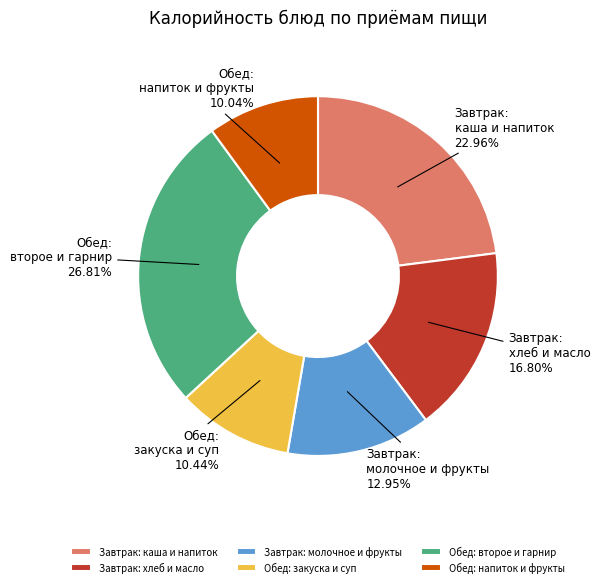

Do Завтрак: молочное и фрукты and Обед: закуска и суп together represent more than half of the pie?

No